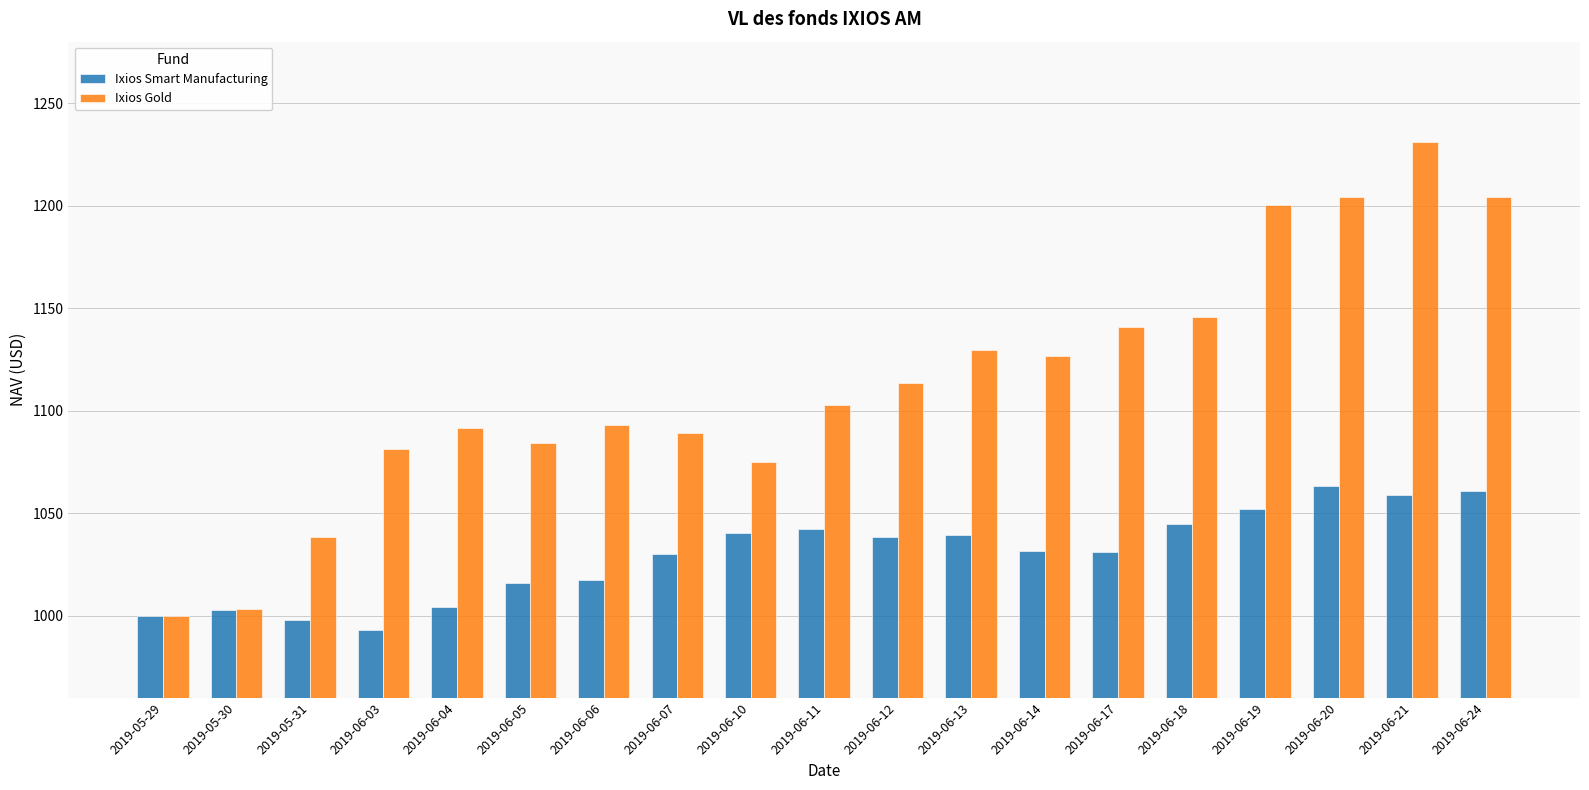

At how many categories does at least one series exceed 1112?

9